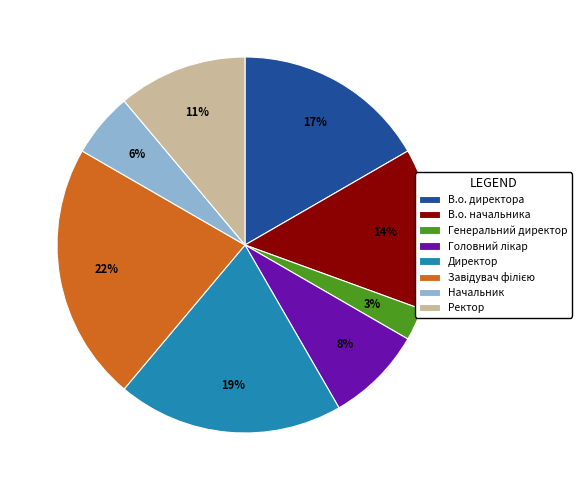

To the nearest percent, what is the average slice percentage?

12%